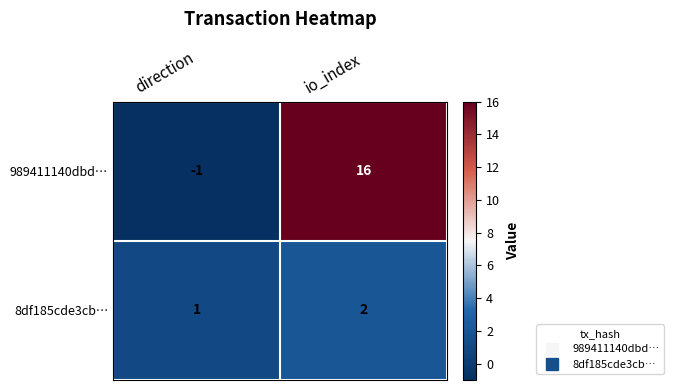

The value of 8df185cde3cb… at io_index is 3. True or false?

False